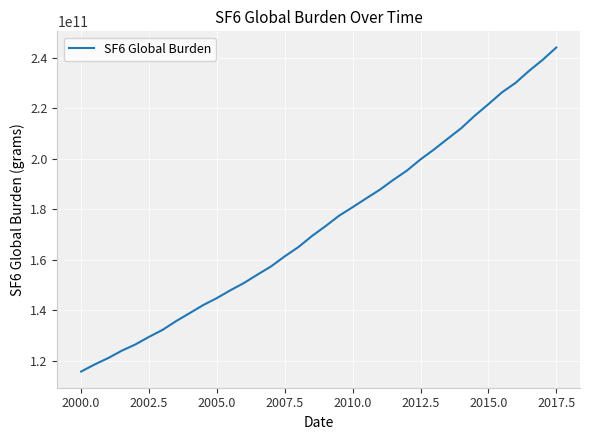

Reading left to right, list all the values displayed in this chart.

115861569630.4	118668056422.9	121207284493.9	124113382362.9	126577125744.8	129565293535.0	132342735008.3	135810574416.9	138965007207.9	142161249307.4	144905343759.7	148009679938.3	150882027992.9	154221989541.1	157462530579.1	161420342013.4	165055026742.0	169432149939.7	173337207733.6	177468527843.0	180842804790.8	184330106515.0	187744273815.9	191658706777.9	195317773829.6	199731765455.2	203689706414.6	207907630054.0	212080203039.2	217035842317.5	221563749954.6	226248674662.5	229991126120.0	234754305140.5	239120402061.9	243977831874.0